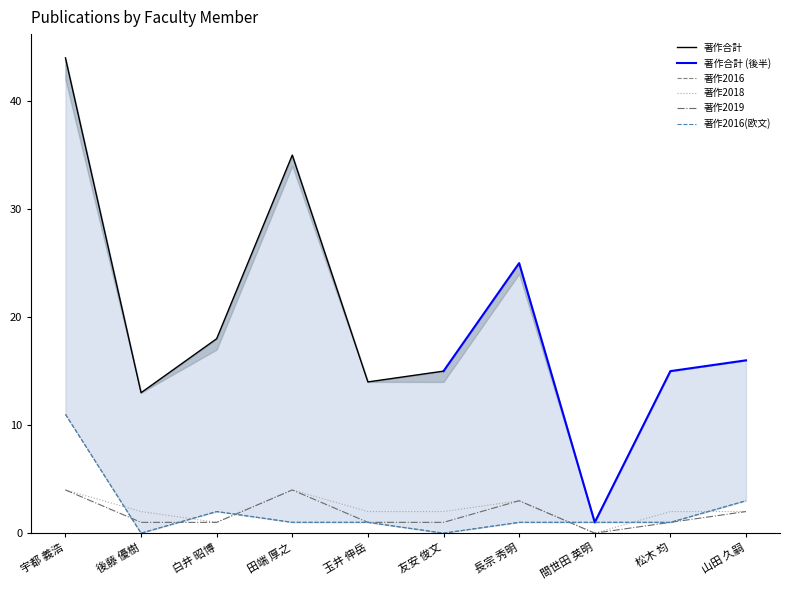

At which label does 著作2016 first exceed 1?

宇都 義浩